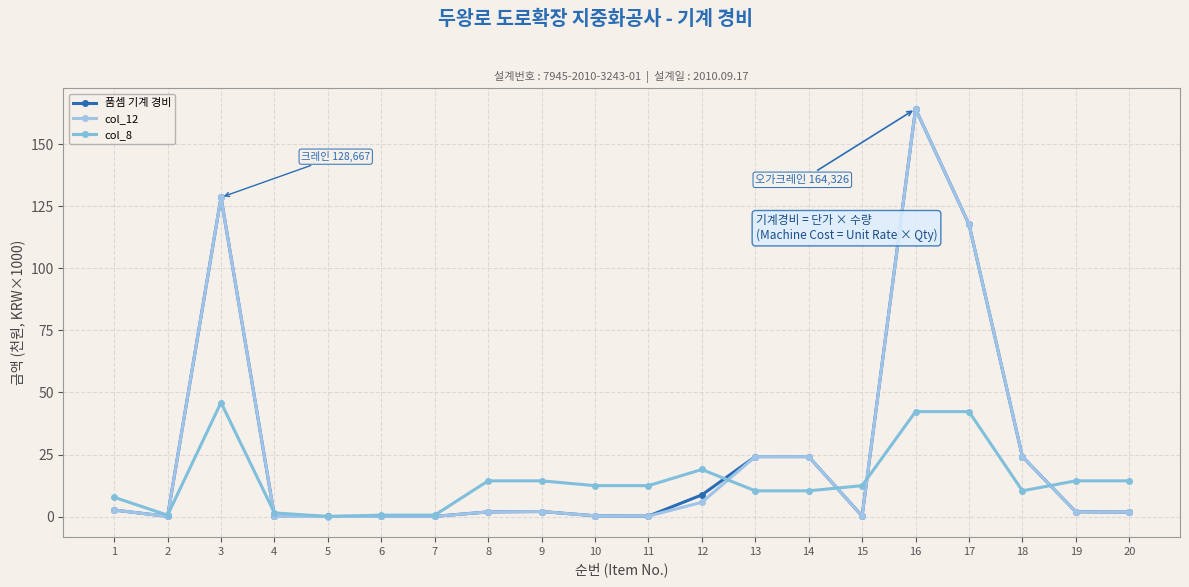

What is the difference between the maximum and minimum values in the col_8 series?

45.9